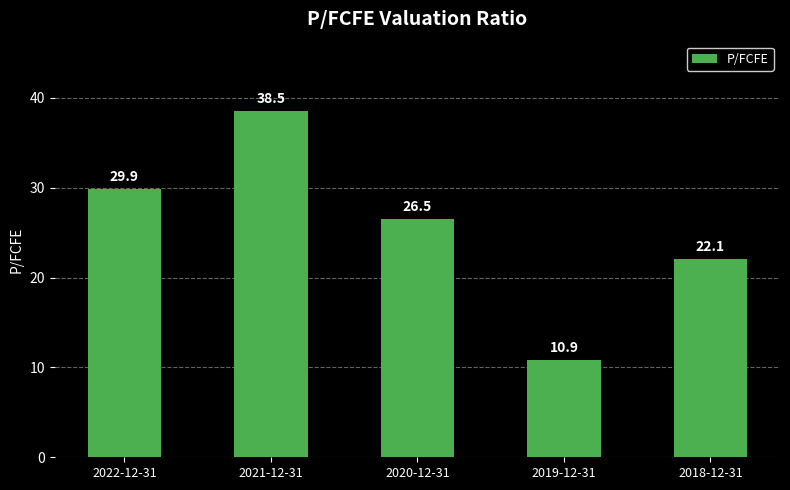

Reading left to right, what are all the values shown in this chart?

2022-12-31=29.9	2021-12-31=38.5	2020-12-31=26.5	2019-12-31=10.9	2018-12-31=22.1